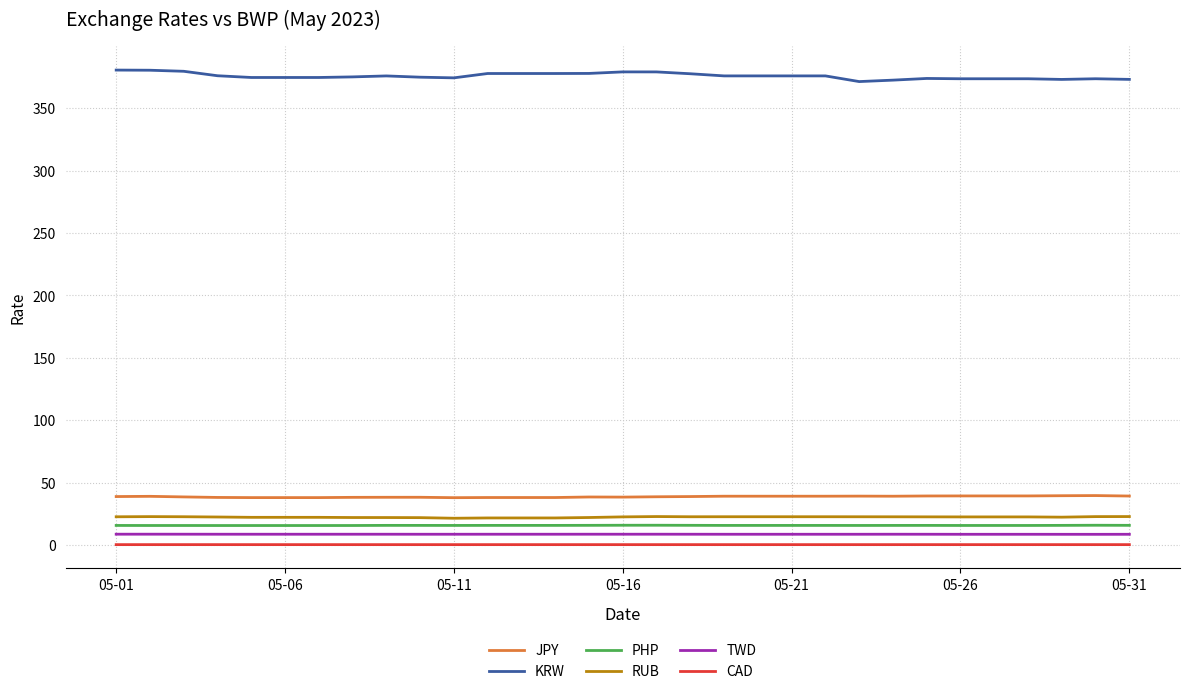

How many distinct data groups are displayed?

6